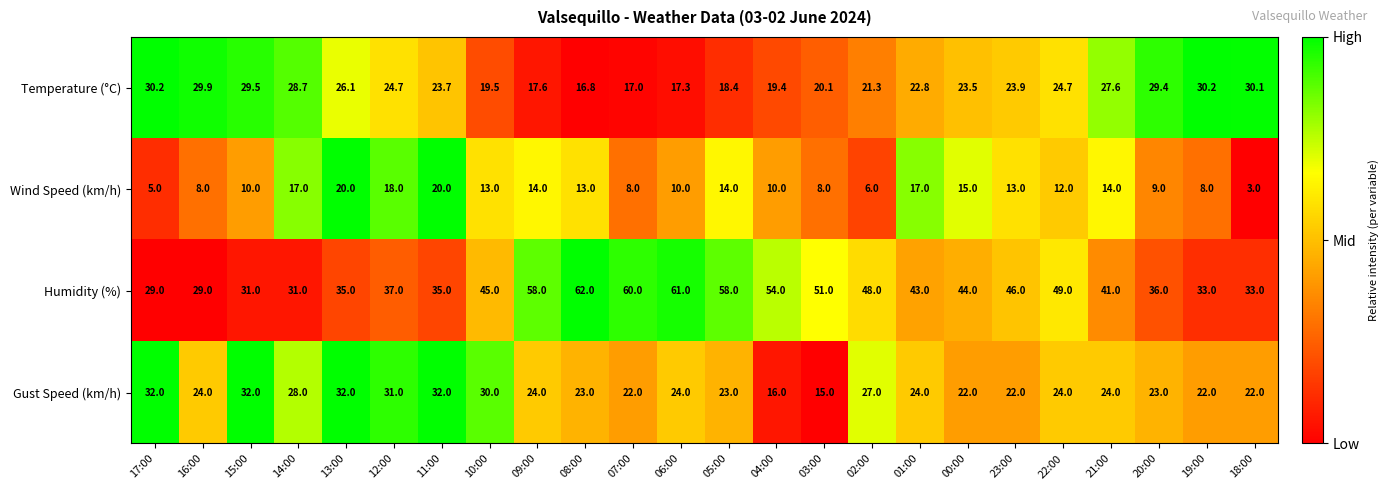

What is the sum of the Wind Speed (km/h) values at 02:00 and 23:00?

19.0